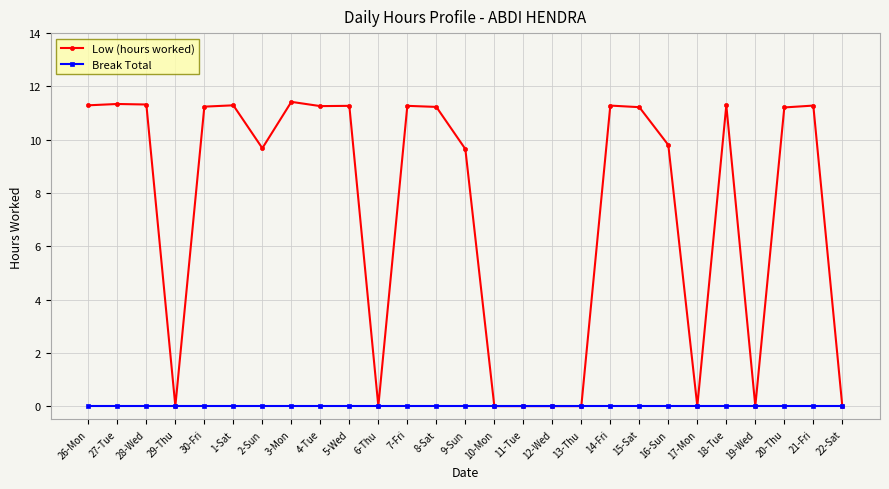

What is the average value of the Low (hours worked) series?

7.3